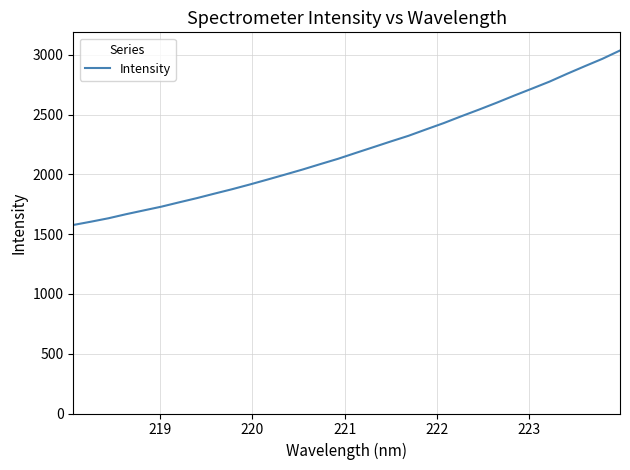

What is the greatest value displayed?

3035.3